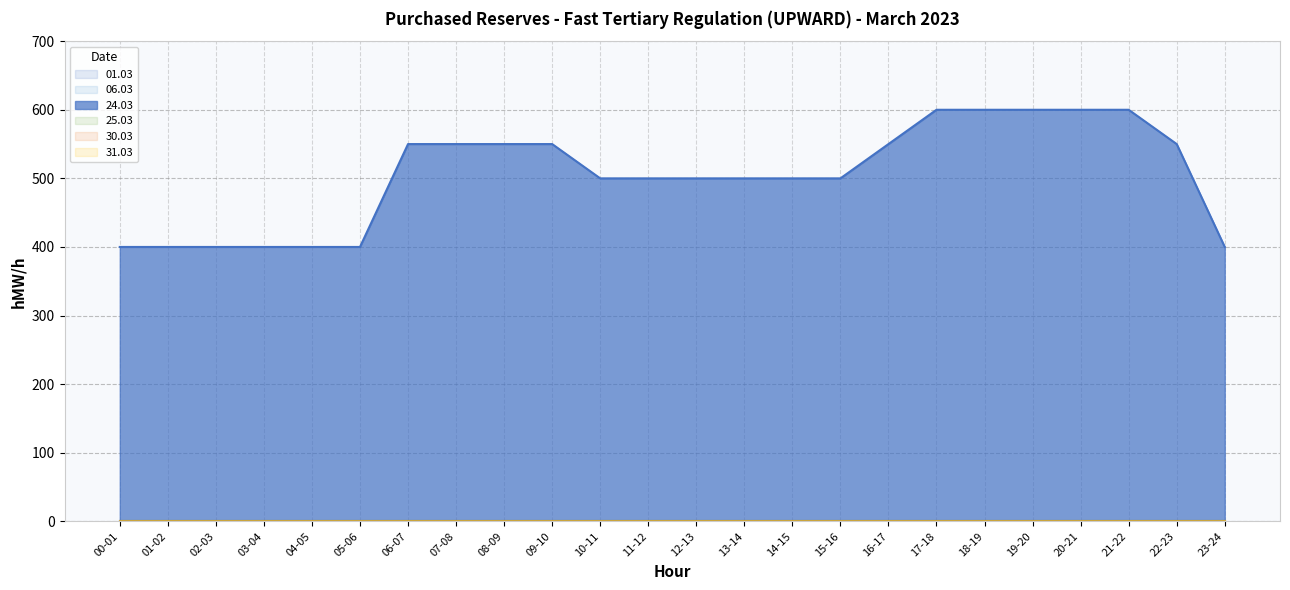

At which category is the sum across all series the highest?

17-18